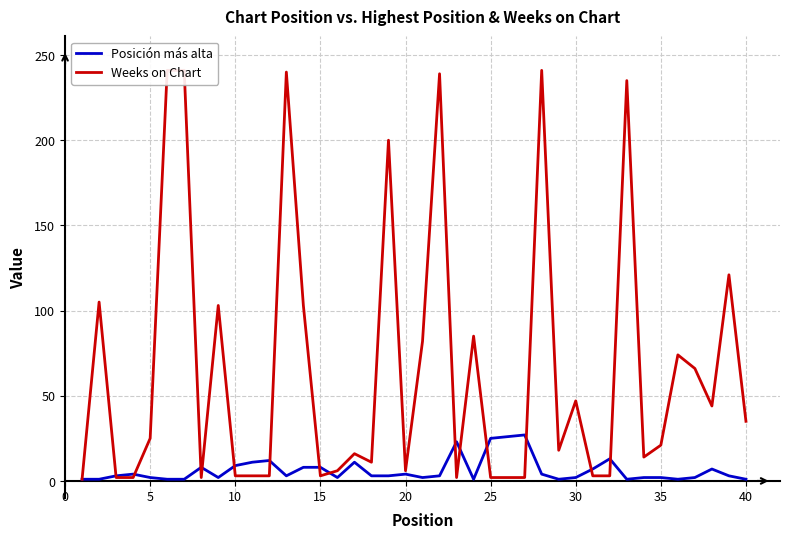

What is the maximum value for Posición más alta?

27